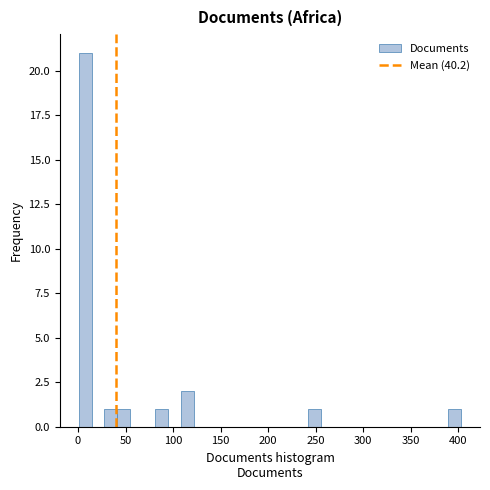

Read against the x-axis, roughly where is the centre of the tallest bar?

10